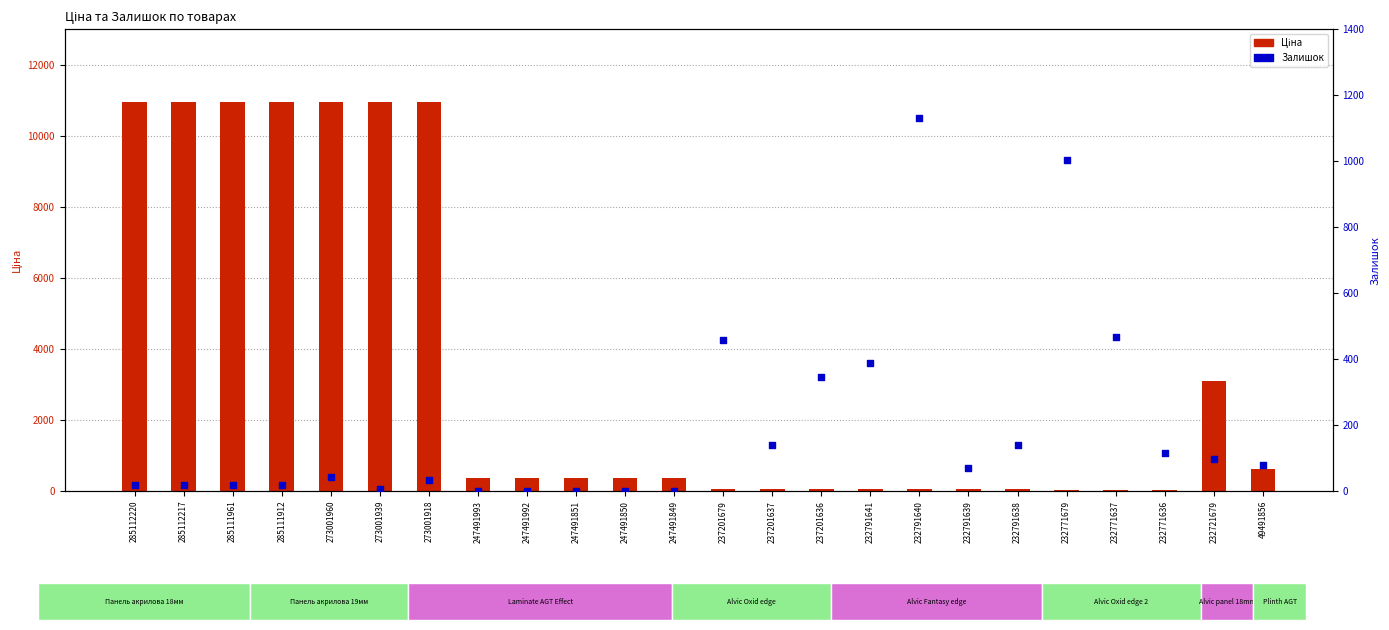

Which series has the largest total across all categories?

Ціна